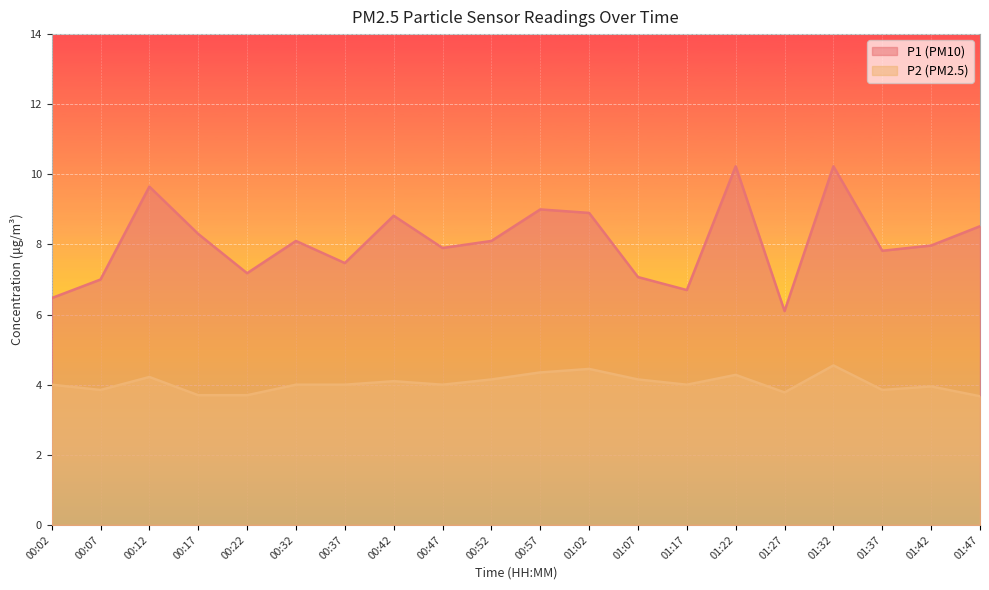

True or false: P1 and P2 intersect in this chart.

False